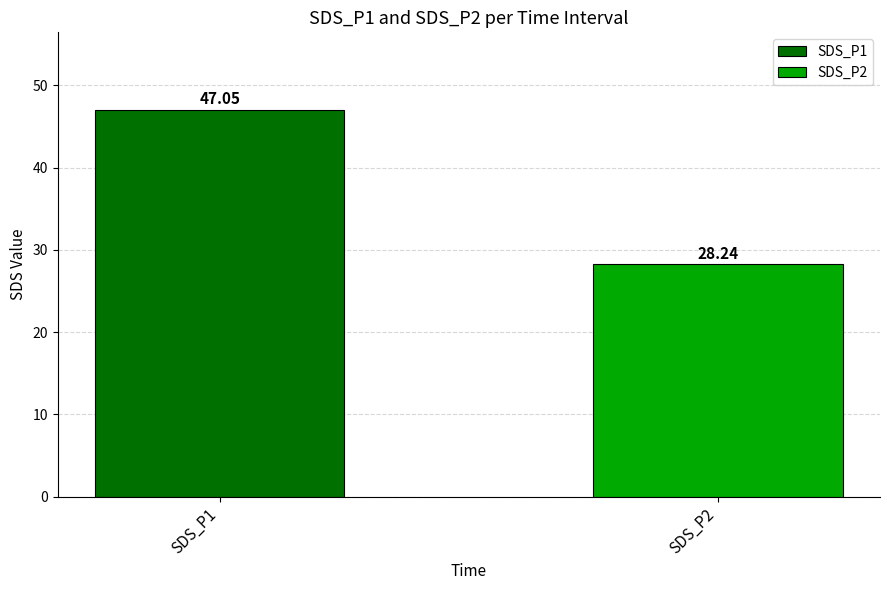

What is the difference between the values at SDS_P1 and SDS_P2?

18.8